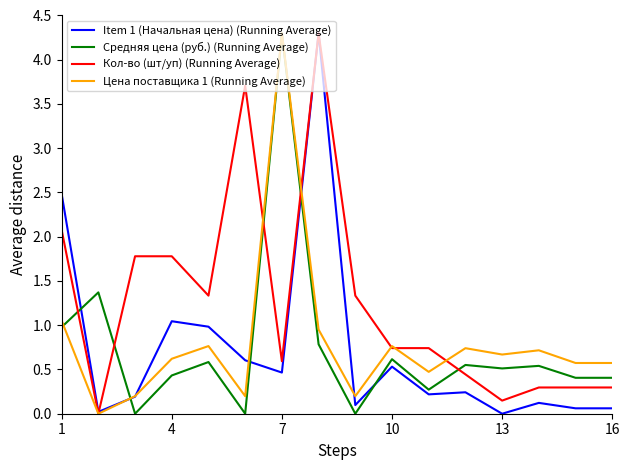

How many distinct data groups are displayed?

4